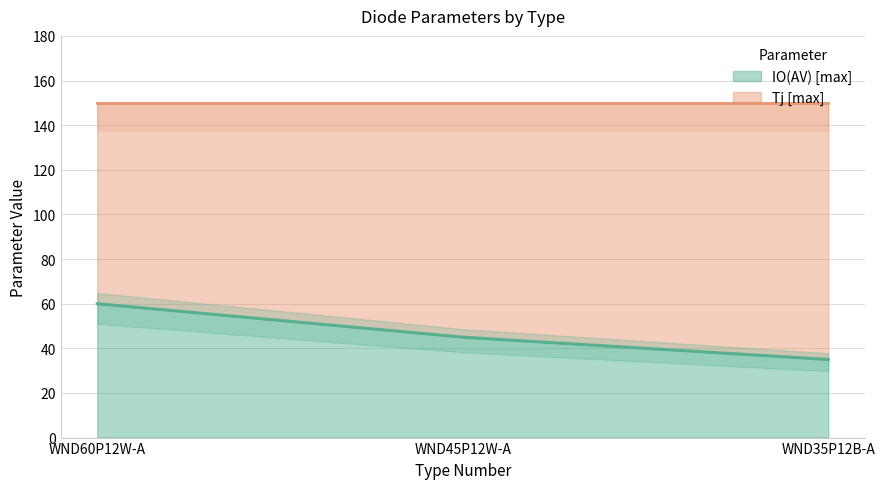

What is the difference between the highest and lowest values at WND35P12B-A?

115